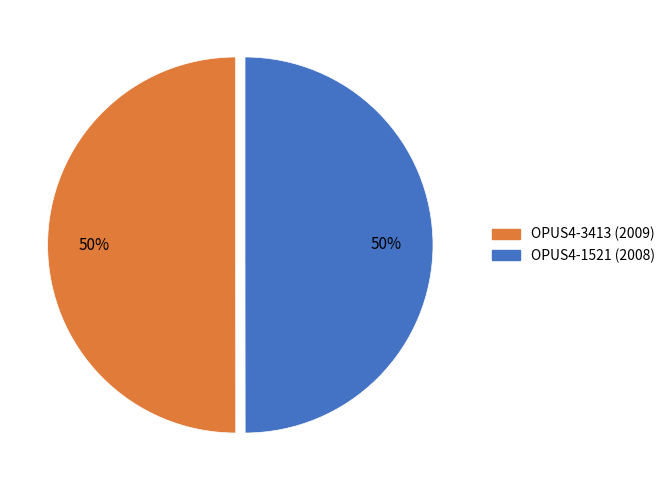

How many slices are in this pie chart?

2